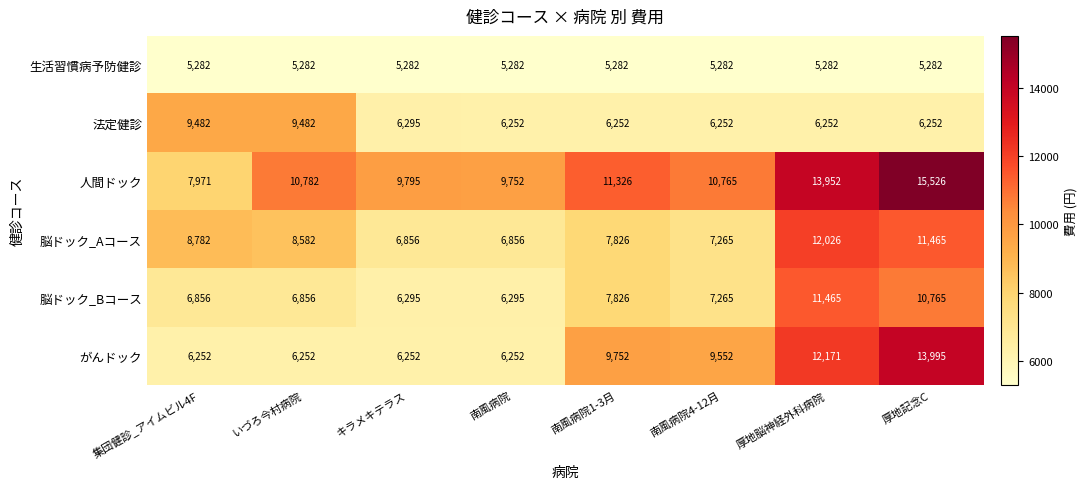

Count the number of data series in this chart.

6